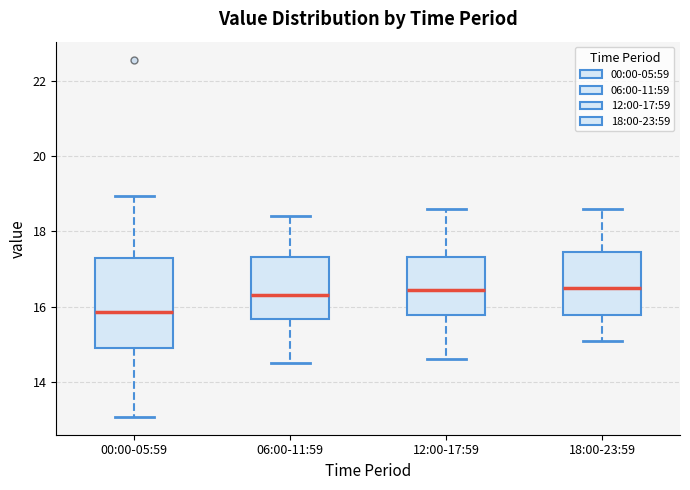

Where does the upper whisker of the box for 00:00-05:59 end on the y-axis? The values are not printed on the chart, so give them approximately, as read against the axis.

19.0